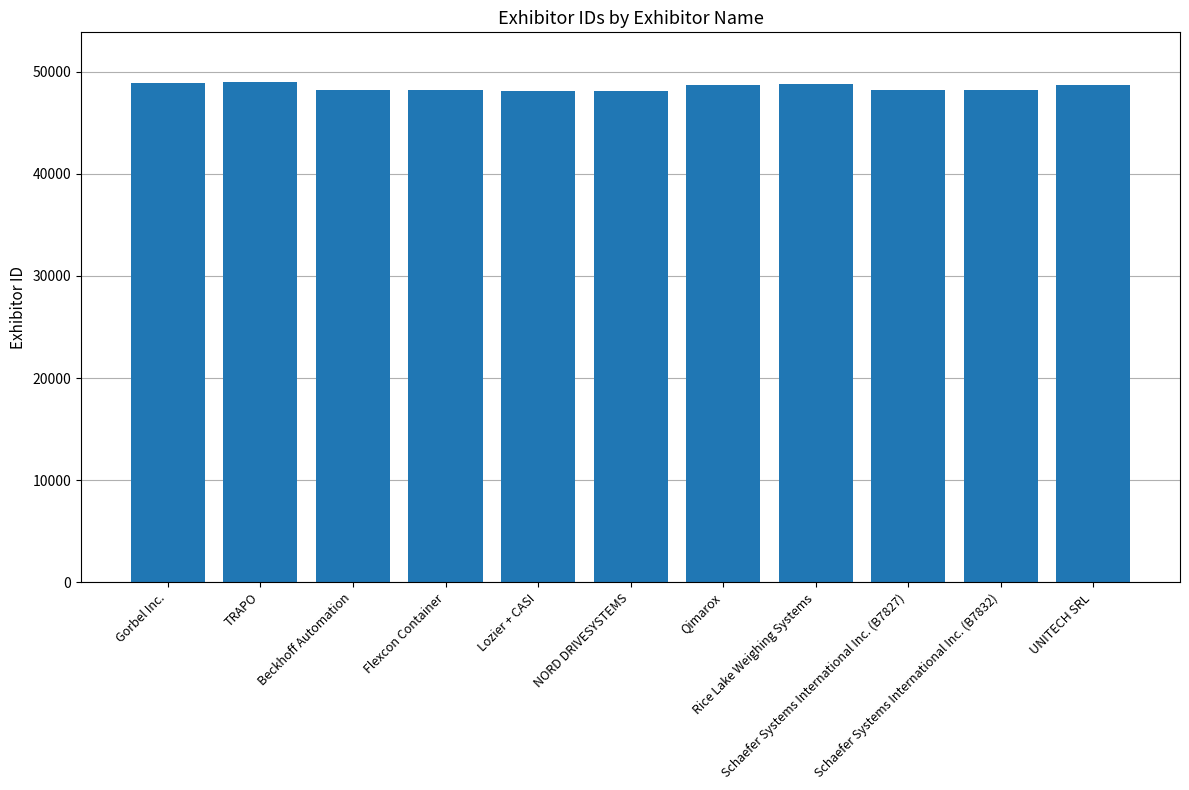

Is it true that the value at Gorbel Inc. is 70903?

False